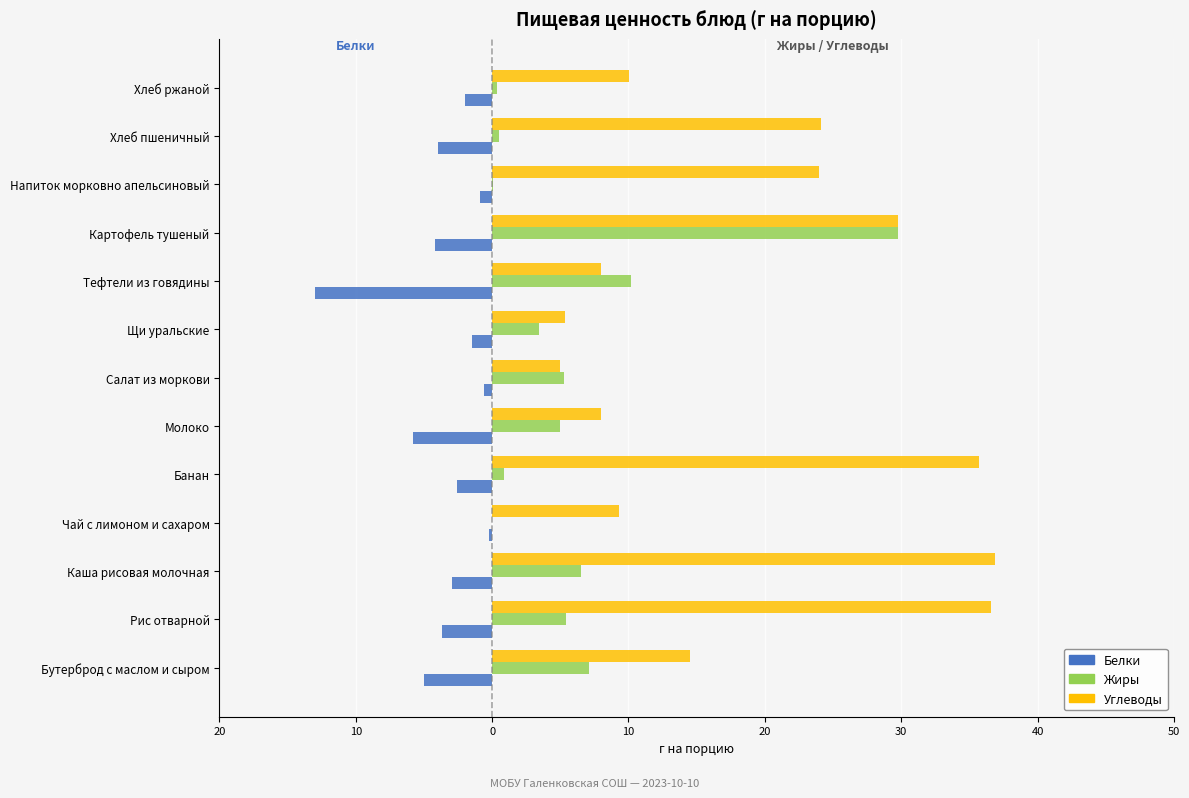

What are all the series names shown in the legend?

Белки, Жиры, Углеводы